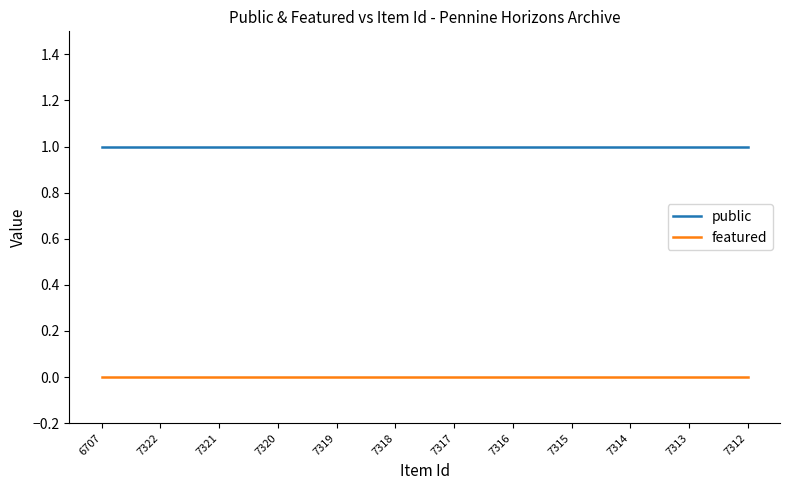

What are all the series names shown in the legend?

public, featured